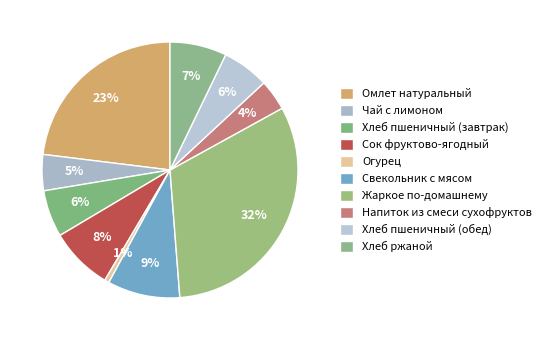

Is Сок фруктово-ягодный the majority of the pie?

No